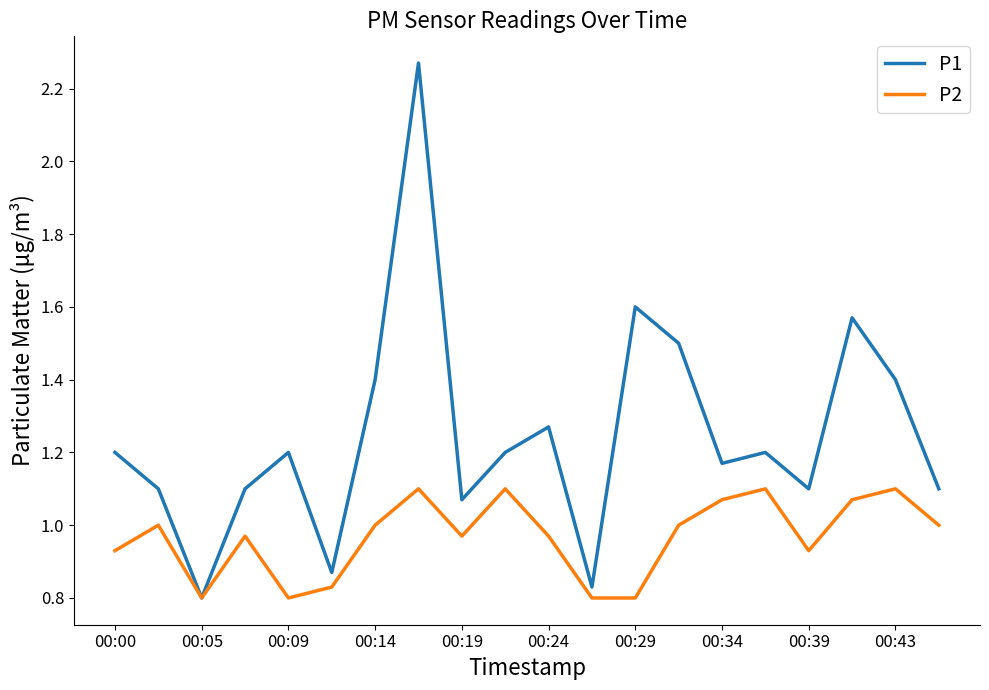

List the series in order of their overall mean, highest first.

P1, P2